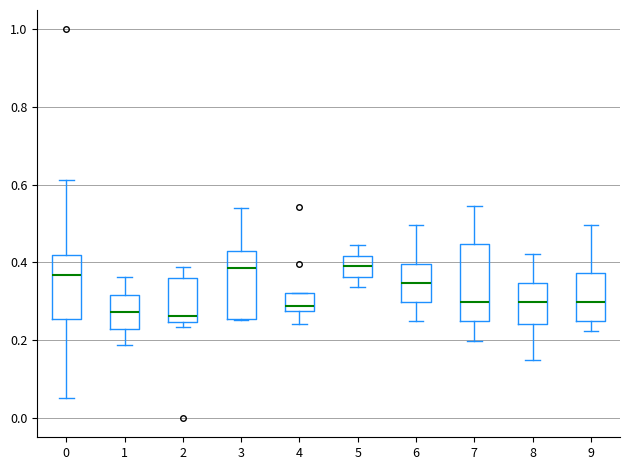

Which box is the tallest, from its lower edge to its upper edge?

7